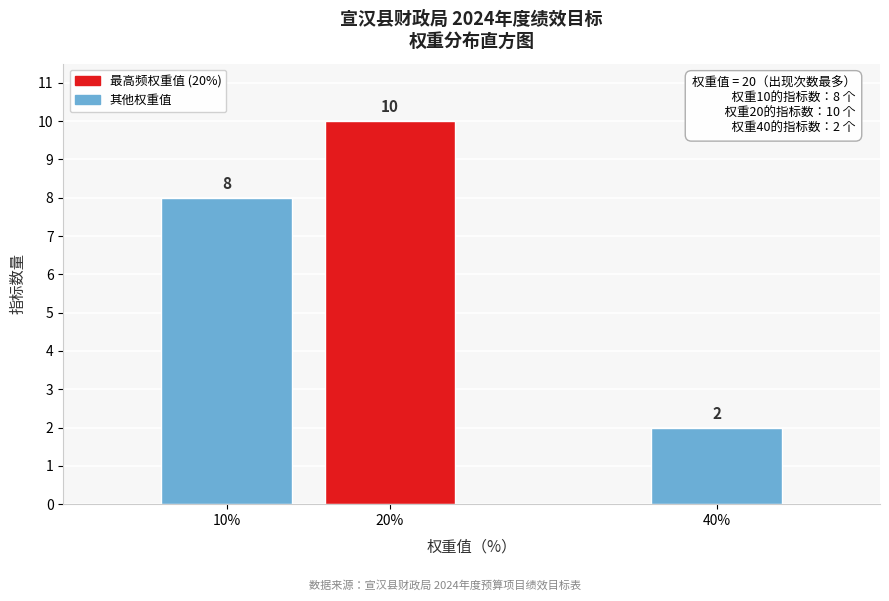

Reading right to left, list all the values displayed in this chart.

2	10	8